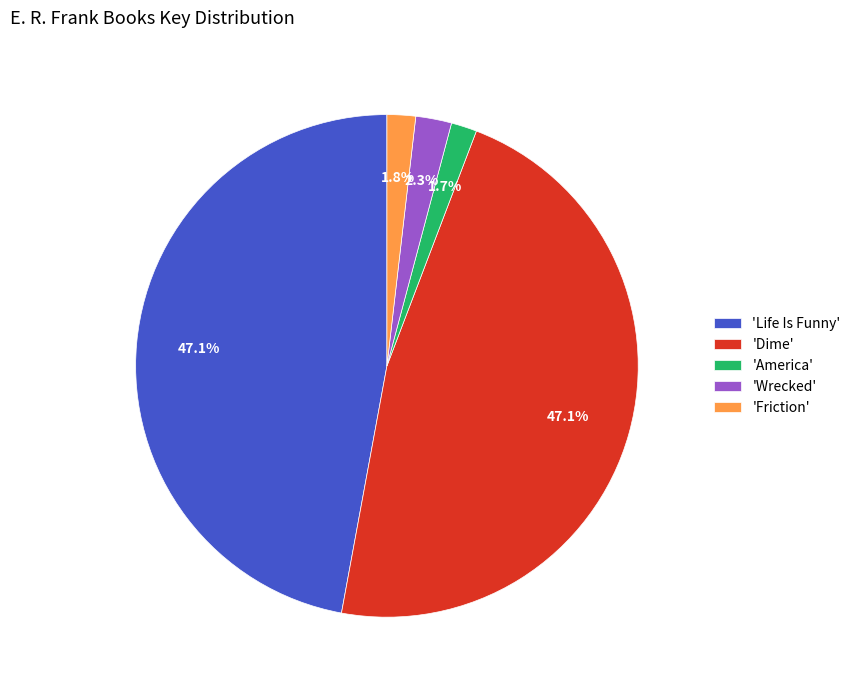

Between 'America' and 'Wrecked', which is larger?

'Wrecked'